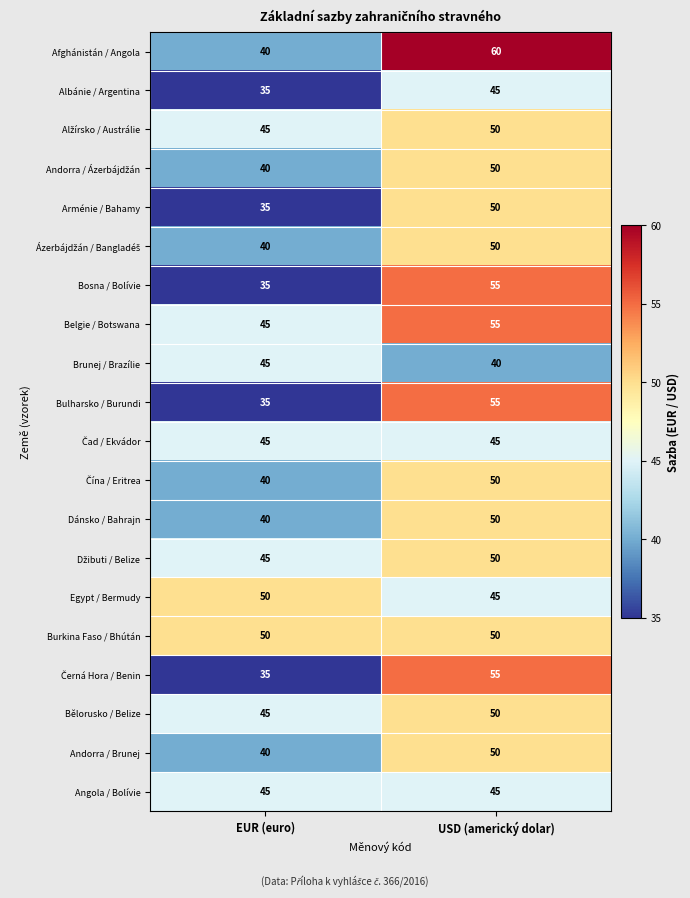

What is the spread (max minus min) of values at EUR (euro)?

15